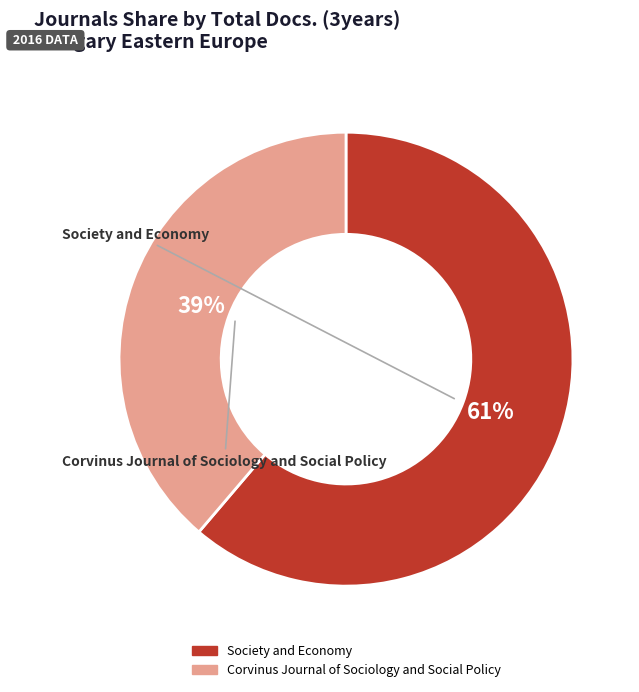

Do Corvinus Journal of Sociology and Social Policy and Society and Economy together represent more than half of the pie?

Yes